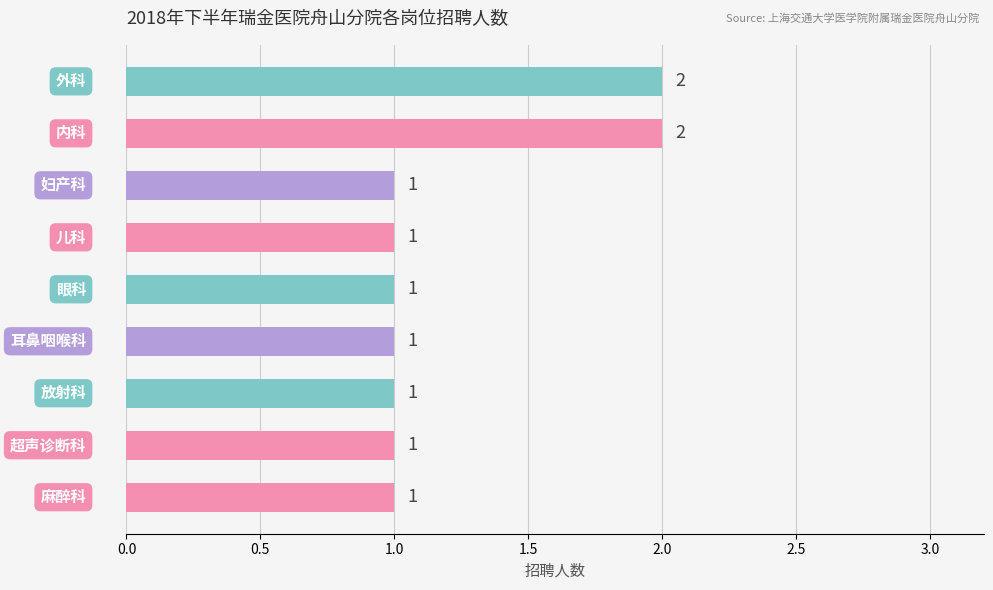

How many values are between 1 and 2?

9